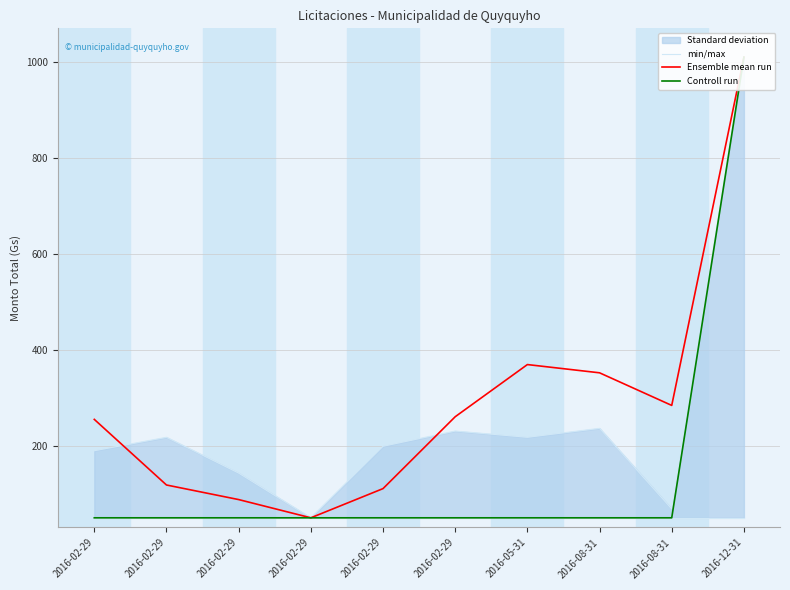

Count the number of data series in this chart.

3